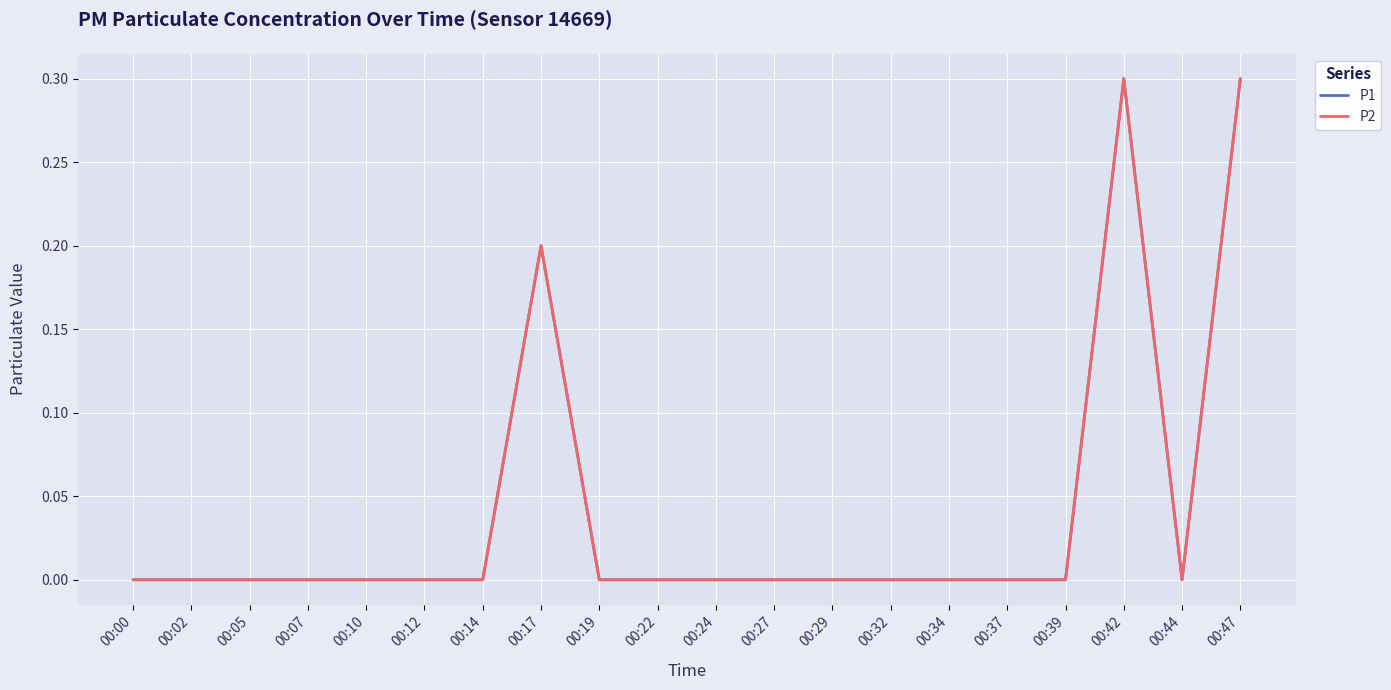

Does the chart display data point markers on the line(s)?

No